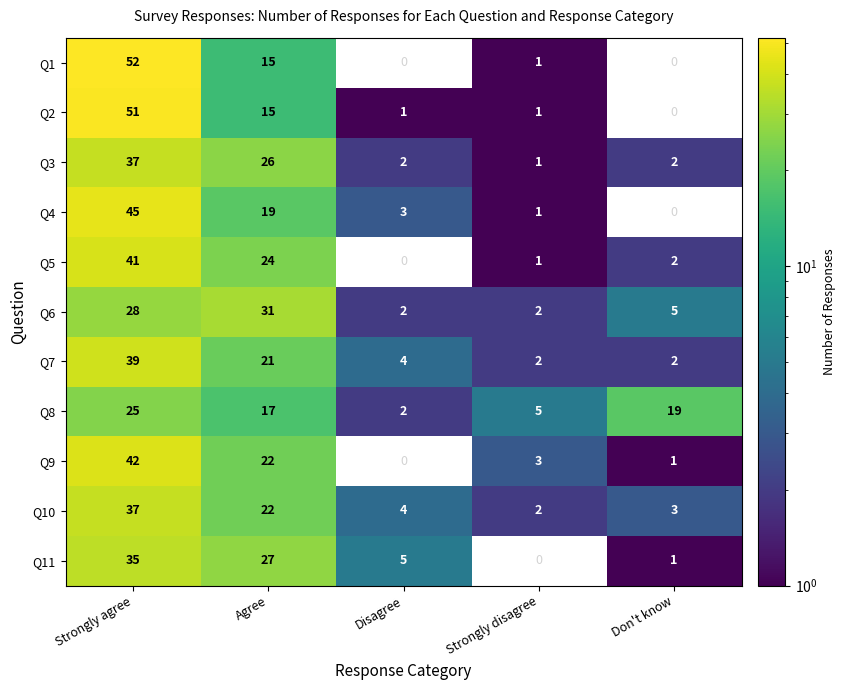

List the labels in order of Q4 value, smallest first.

Don't know, Strongly disagree, Disagree, Agree, Strongly agree